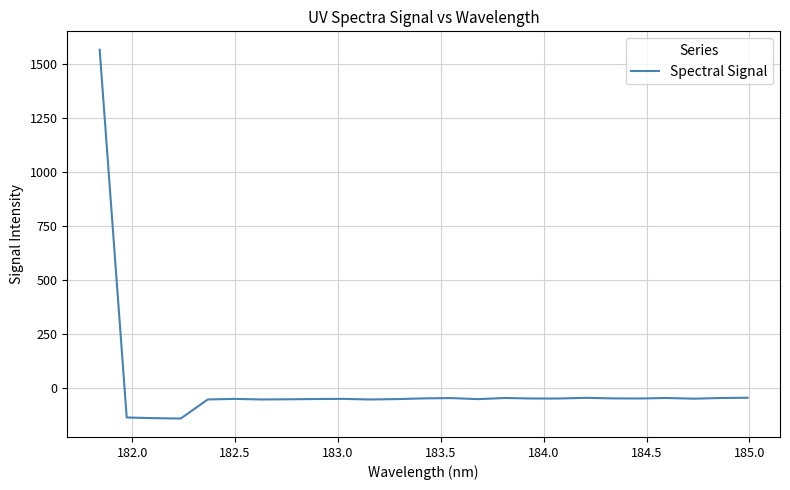

What is the maximum value shown in the chart?

1565.9